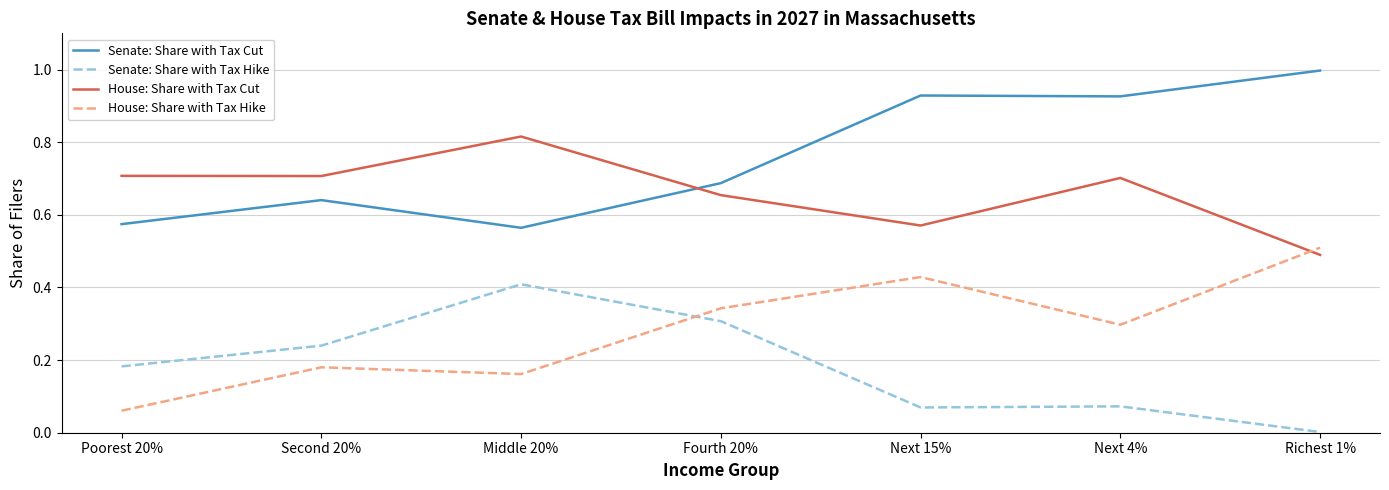

The Senate: Share with Tax Cut series shows 1.5 at Richest 1%. True or false?

False